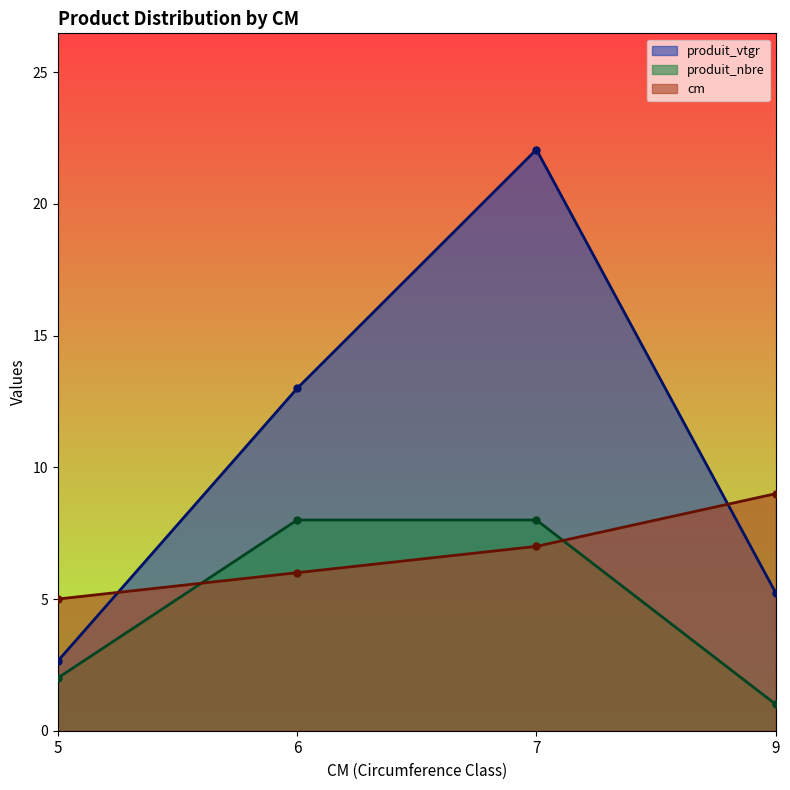

Reading left to right, what are all the values shown in this chart?

cm: 5=5.0	6=6.0	7=7.0	9=9.0
produit_vtgr: 5=2.6	6=13.0	7=22.1	9=5.2
produit_nbre: 5=2.0	6=8.0	7=8.0	9=1.0